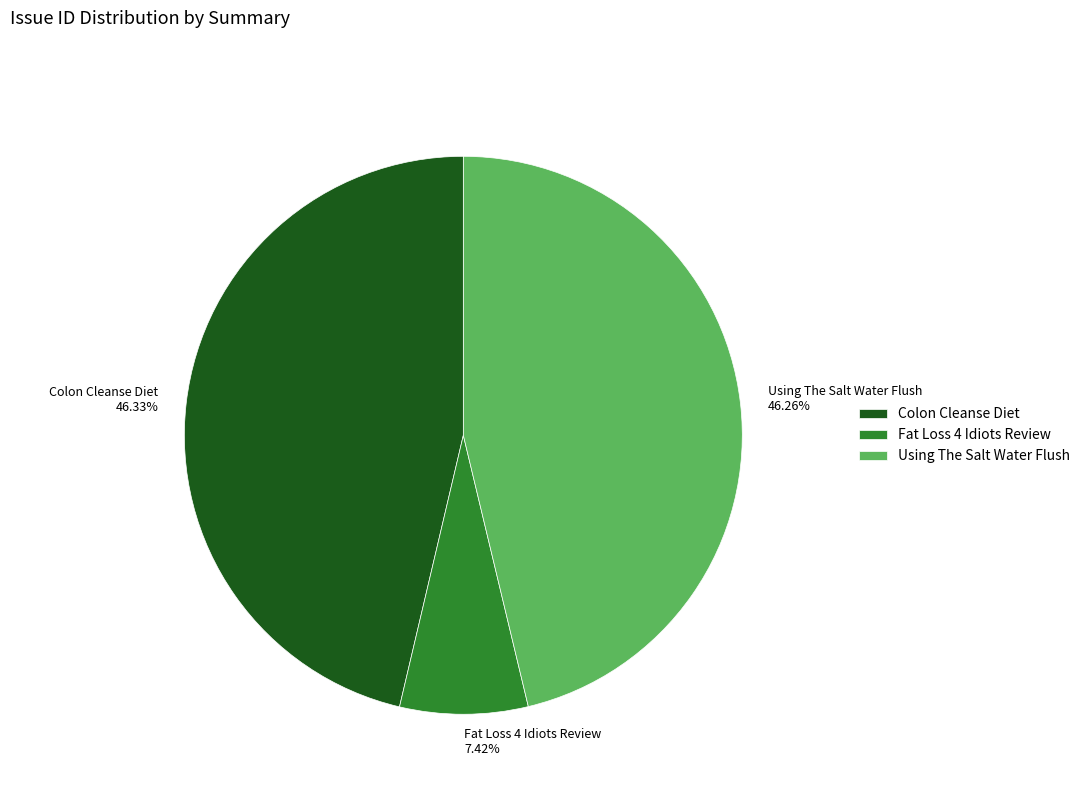

How much of the chart is everything except Fat Loss 4 Idiots Review?

92.6%